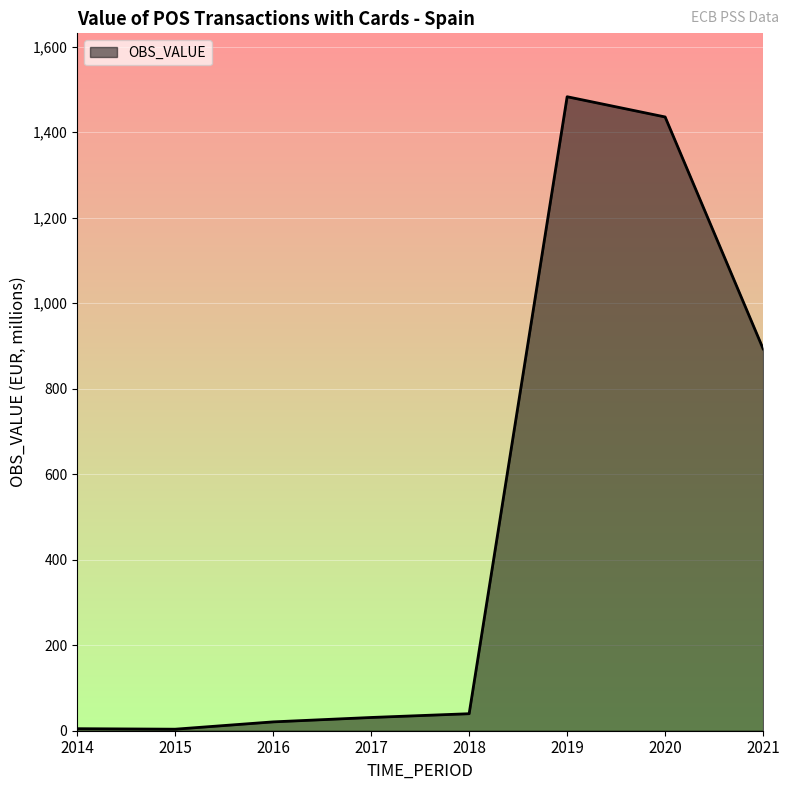

The chart shows a value of 1313.8 at 2021. True or false?

False